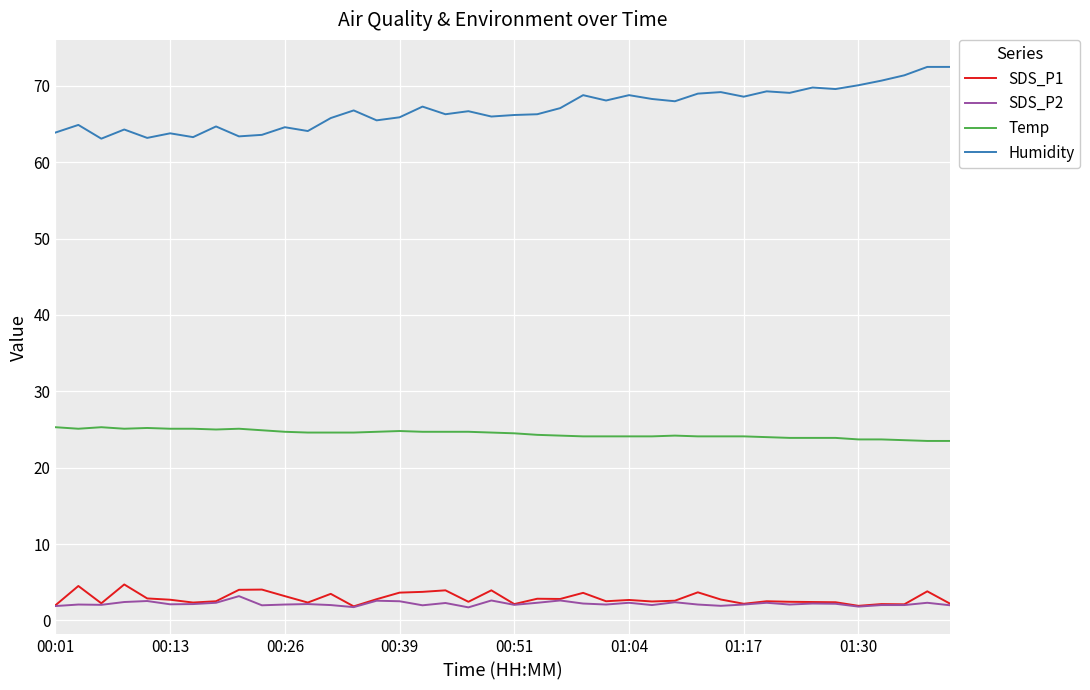

Which series has the widest spread of values?

Humidity